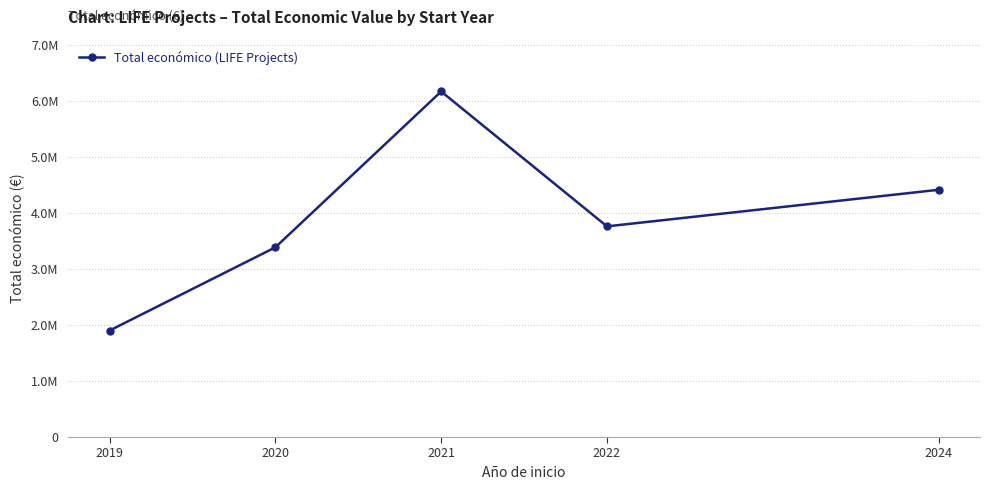

What is the difference between the maximum and minimum values?

4271861